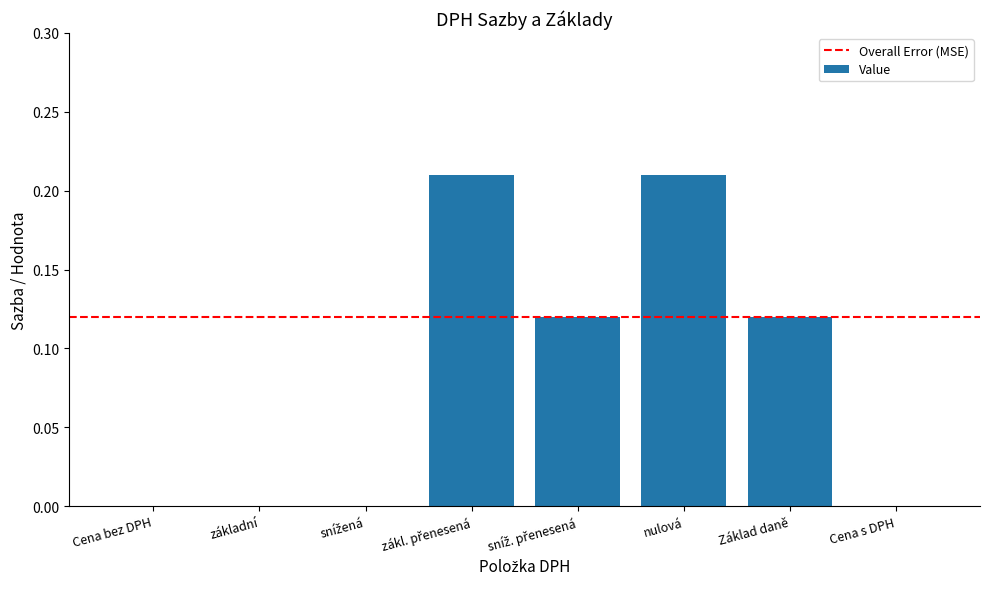

How many values are between 0 and 1?

8